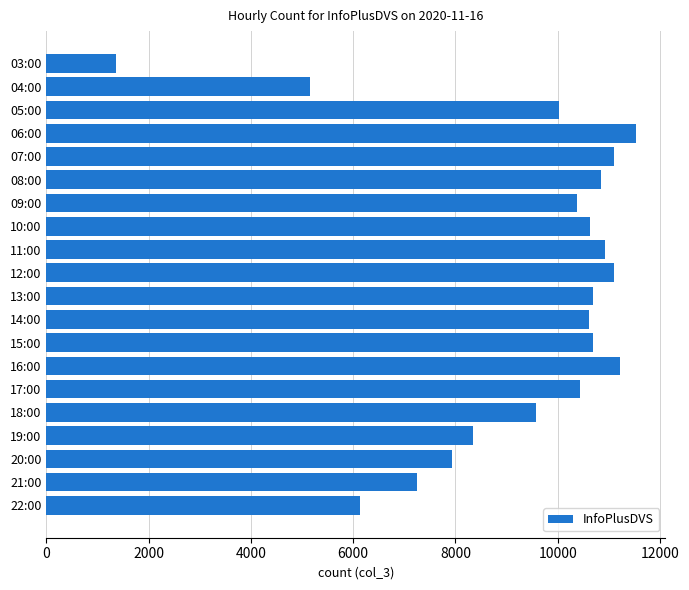

At which label is the value closest to 6445?

22:00